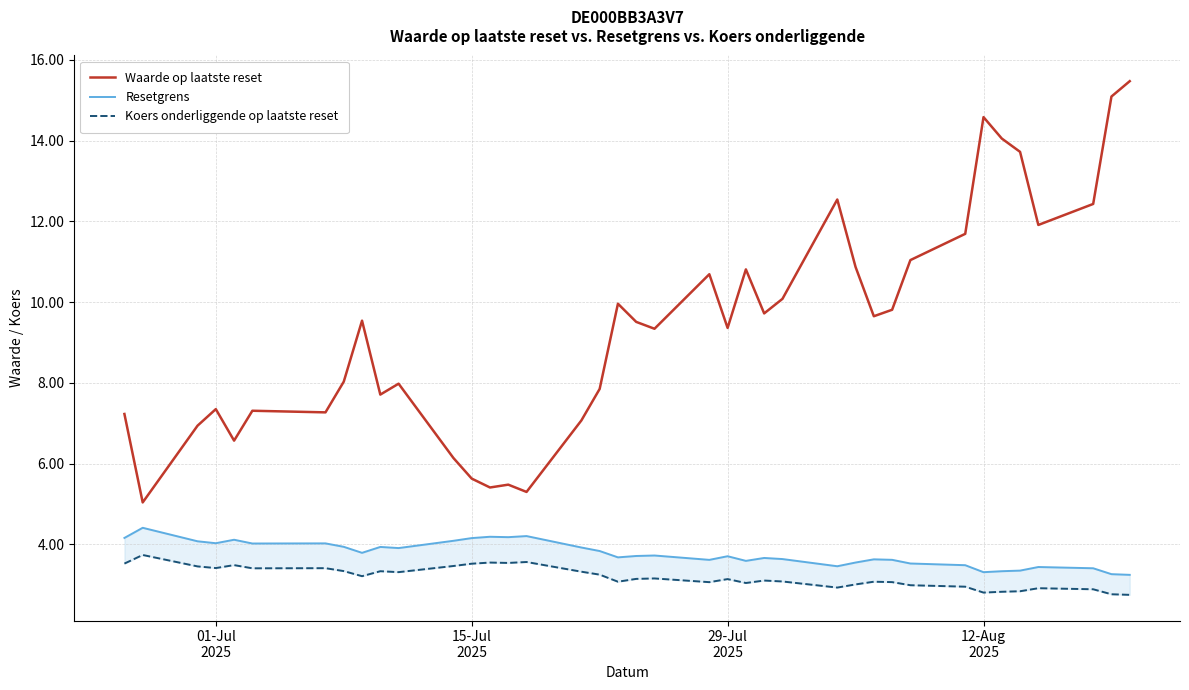

What is the maximum value for Waarde op laatste reset?

15.5